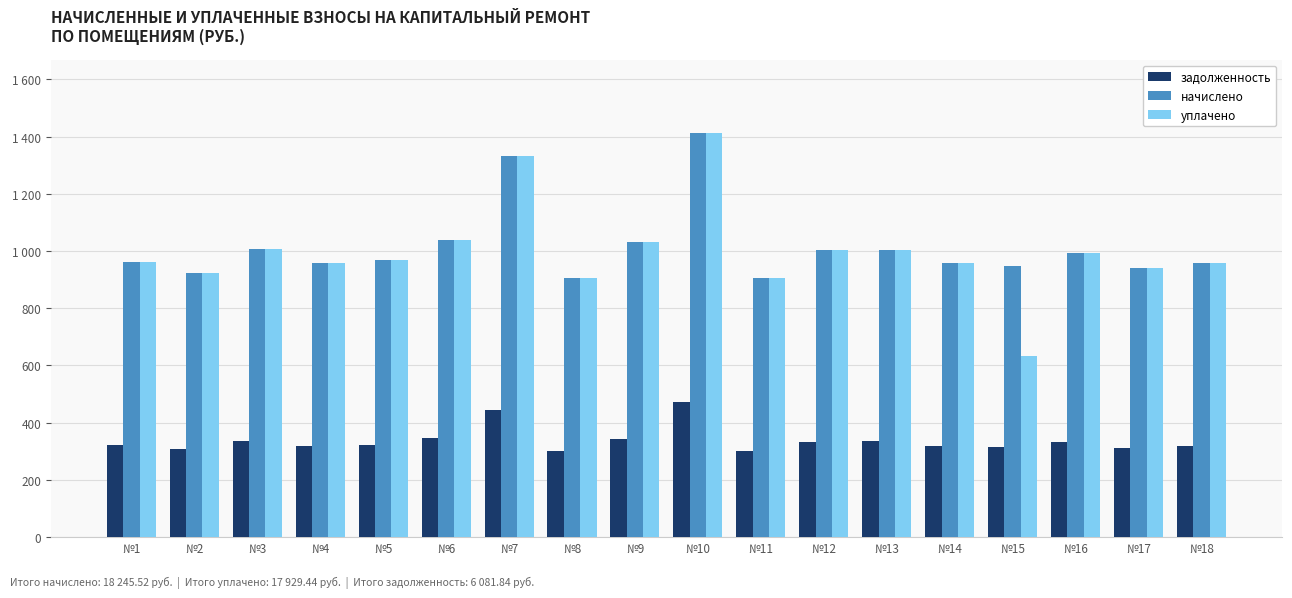

What are all the series names shown in the legend?

задолженность, начислено, уплачено